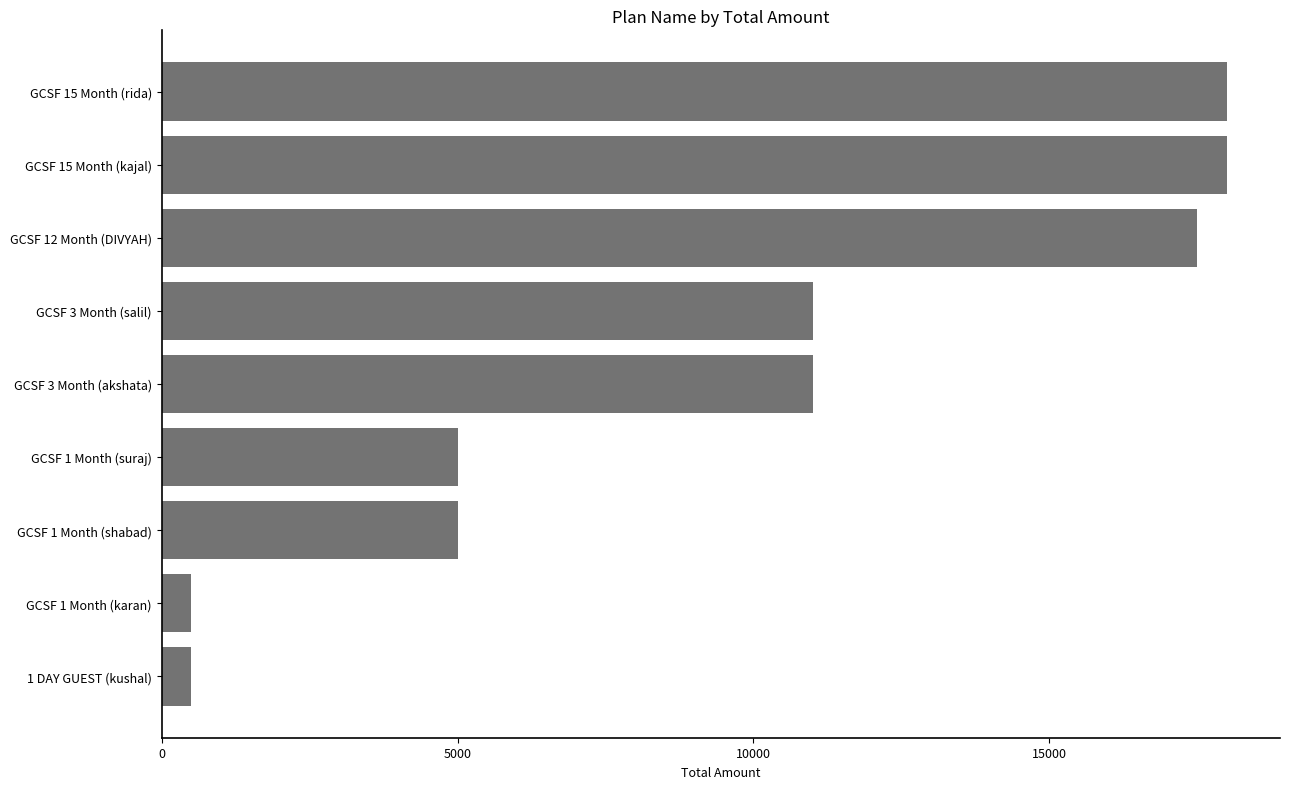

How many distinct data groups are displayed?

1